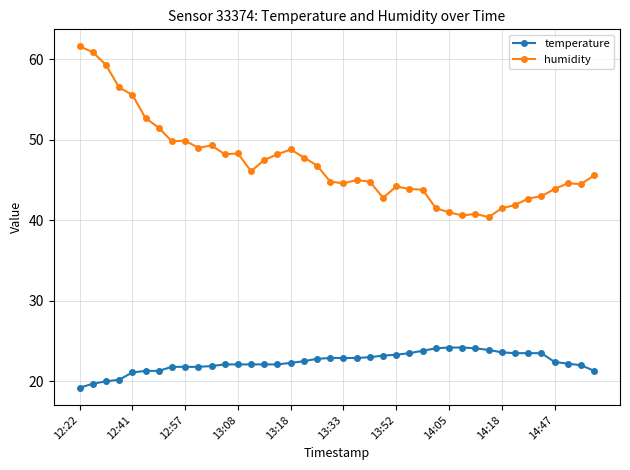

At how many categories does at least one series exceed 21?

40